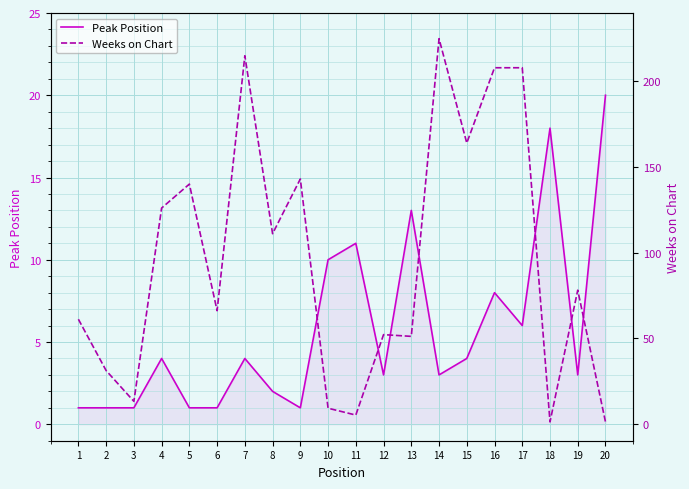

Rank the series at 2 from highest to lowest value.

Weeks on Chart, Peak Position